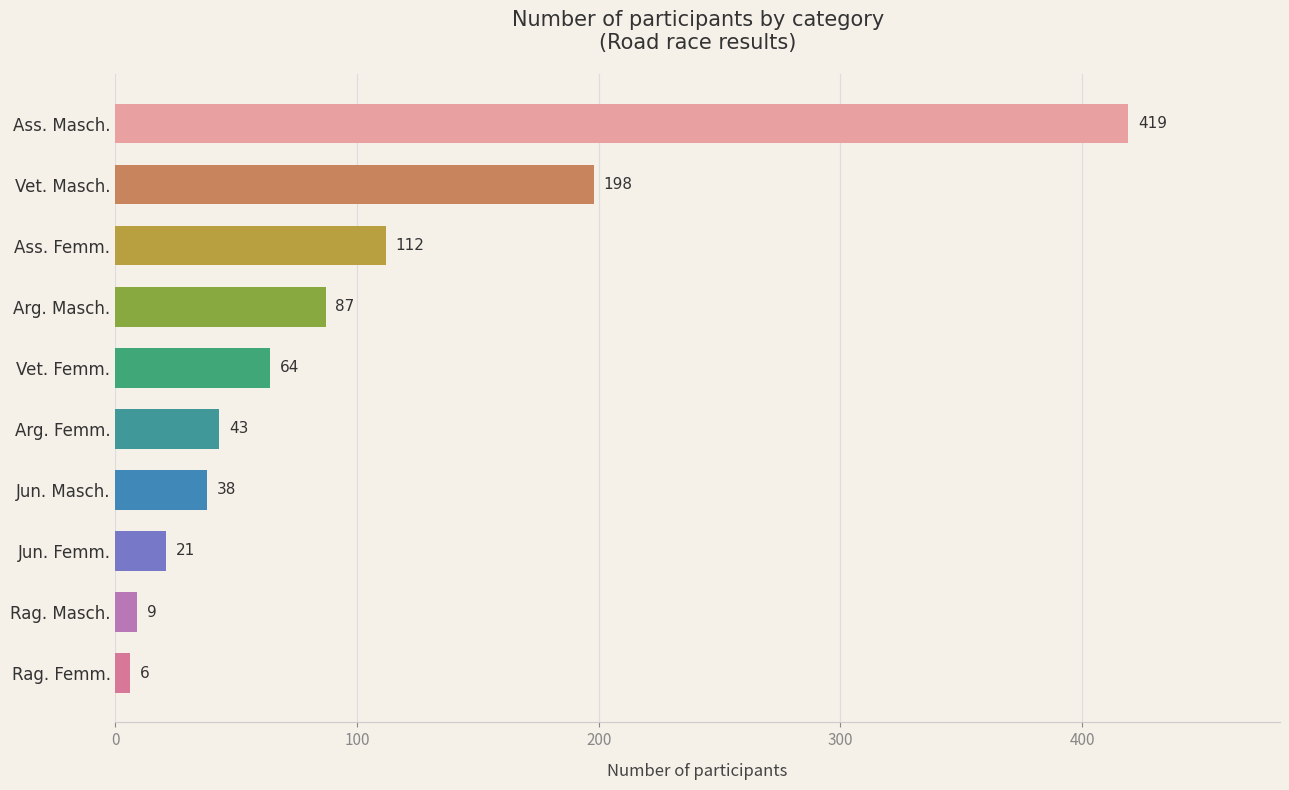

Which label corresponds to the largest value in the chart?

Ass. Masch.